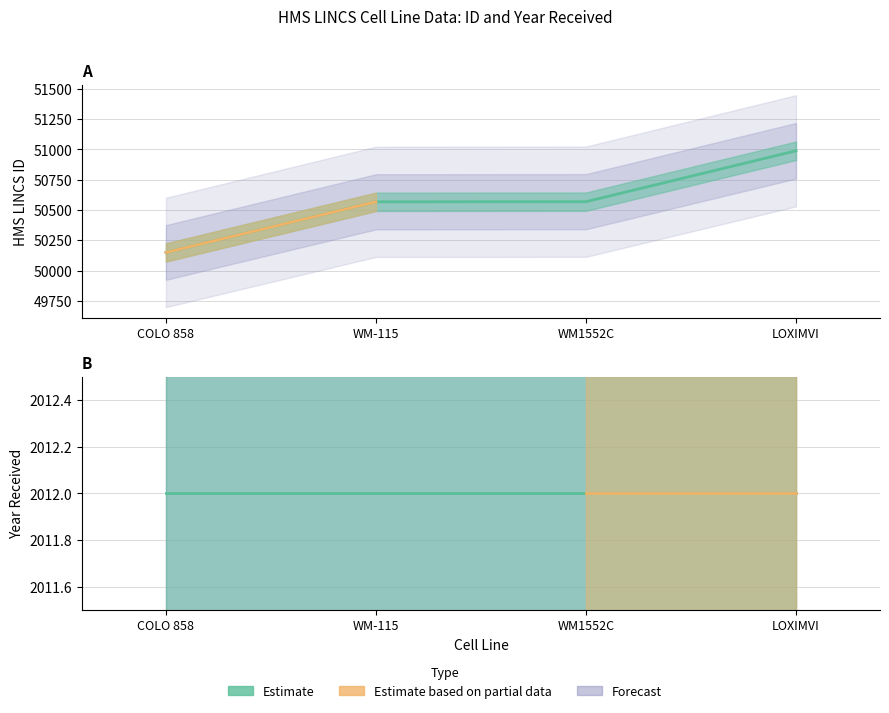

Does the chart have visible grid lines?

Yes